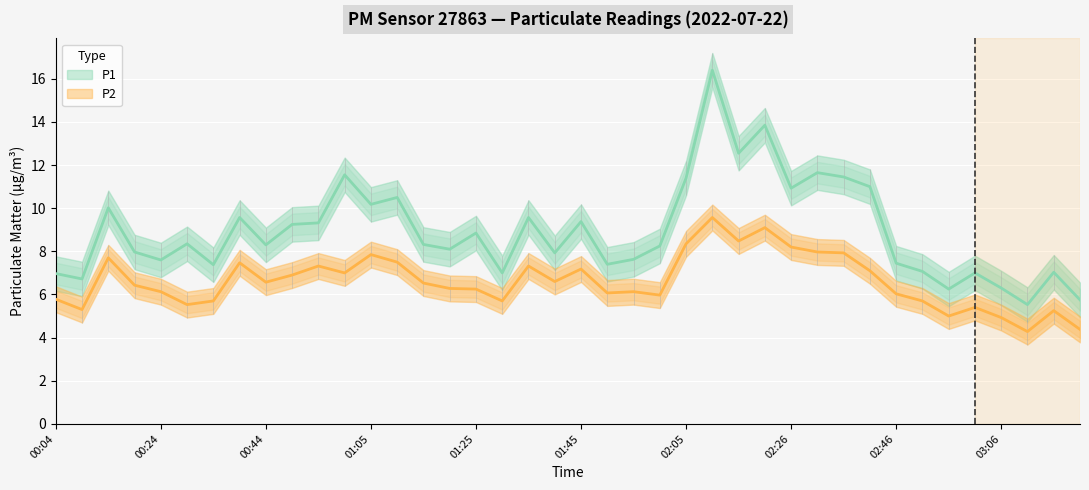

Where is the first local minimum for P1?

00:09